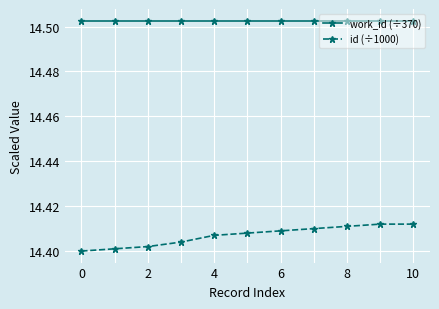

Which series has the widest spread of values?

id (÷1000)